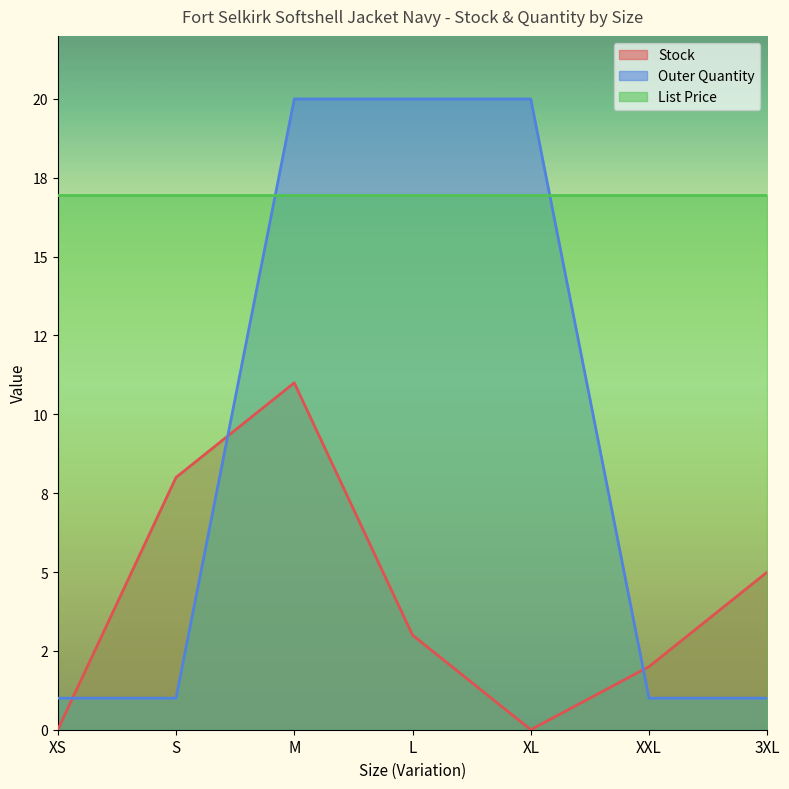

What is the sum of the Outer Quantity values at S and M?

21